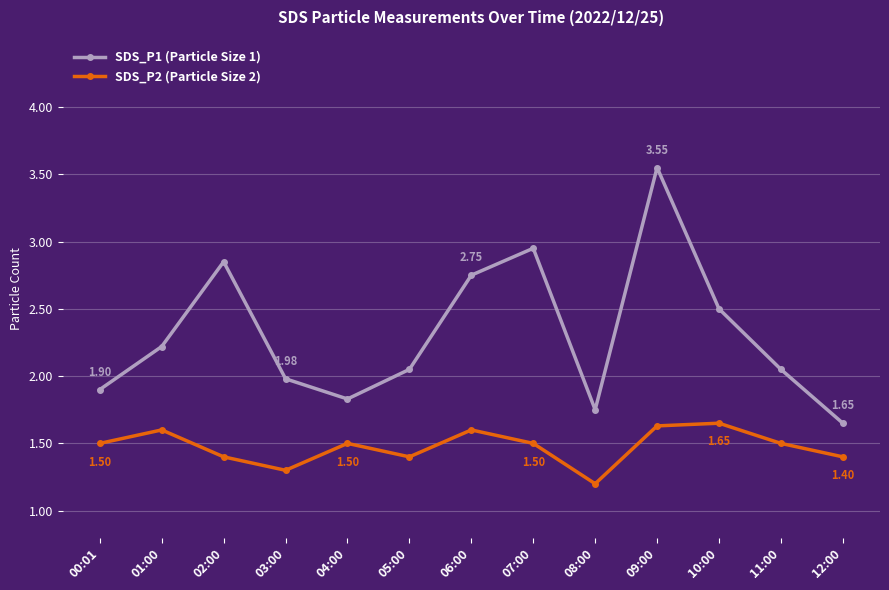

Where is the first local minimum for SDS_P2 (Particle Size 2)?

03:00